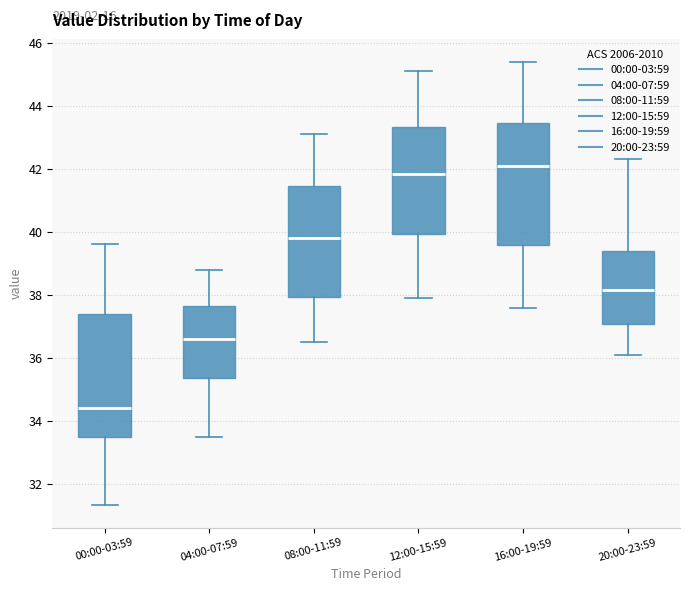

Reading left to right, transcribe this box plot: for each box, give where its median line is, the range the box spans, and where its two whiskers end, as read against the y-axis. The values are not printed on the chart, so give them approximately, as read against the axis.

00:00-03:59: median 34.4, box 33.4 to 37.4, whiskers 31.4 to 39.6
04:00-07:59: median 36.6, box 35.4 to 37.6, whiskers 33.6 to 38.8
08:00-11:59: median 39.8, box 38.0 to 41.4, whiskers 36.6 to 43.2
12:00-15:59: median 41.8, box 40.0 to 43.4, whiskers 38.0 to 45.2
16:00-19:59: median 42.2, box 39.6 to 43.4, whiskers 37.6 to 45.4
20:00-23:59: median 38.2, box 37.0 to 39.4, whiskers 36.2 to 42.4